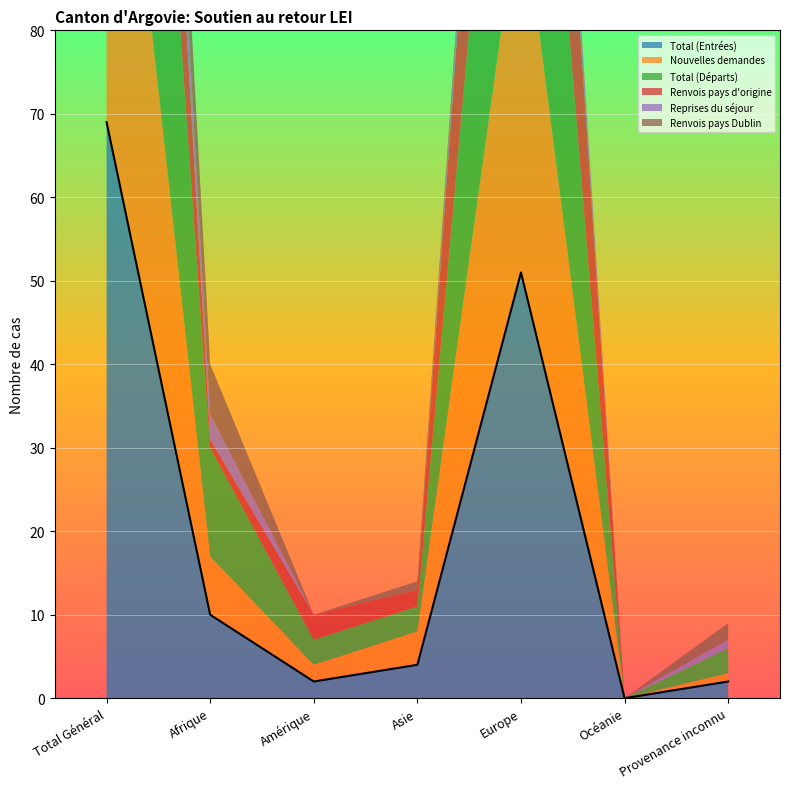

Reading right to left, transcribe all the data shown in this chart.

Total (Entrées): 2	0	51	4	2	10	69
Nouvelles demandes: 1	0	46	4	2	7	60
Total (Départs): 3	0	52	3	3	13	74
Renvois pays d'origine: 0	0	37	2	3	1	43
Reprises du séjour: 1	0	5	0	0	3	9
Renvois pays Dublin: 2	0	1	1	0	6	10